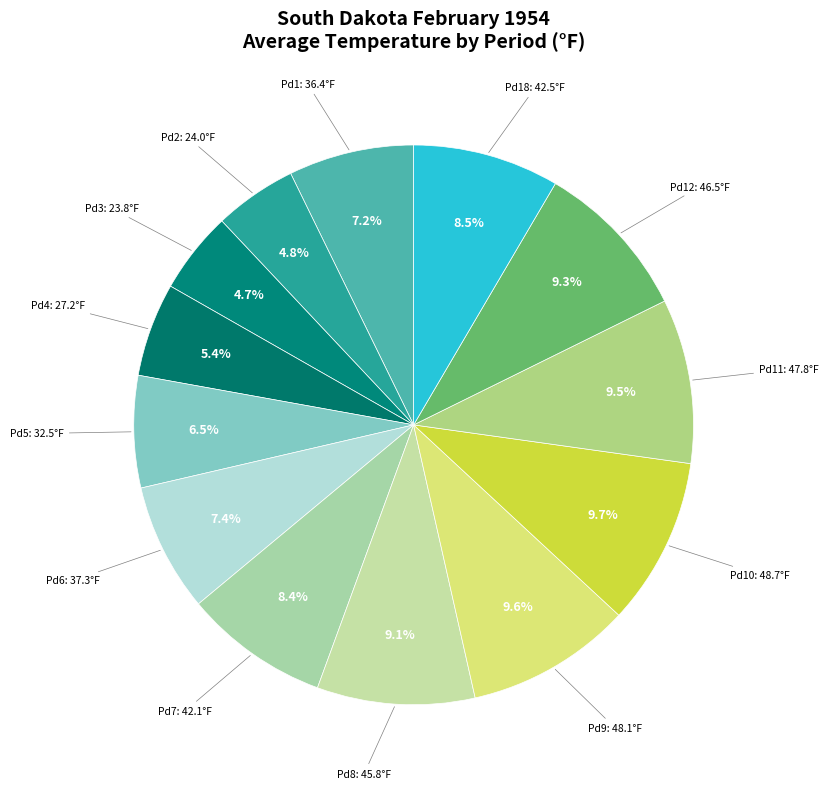

Count the number of slices in the pie.

13